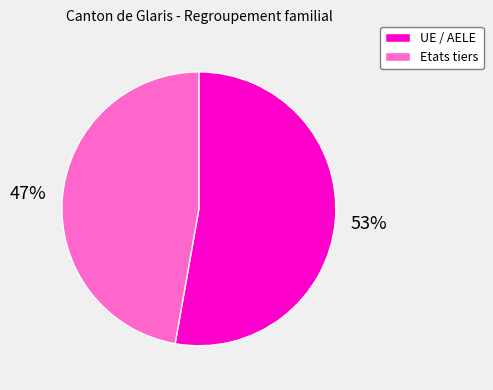

To the nearest percent, what portion does Etats tiers represent?

47%